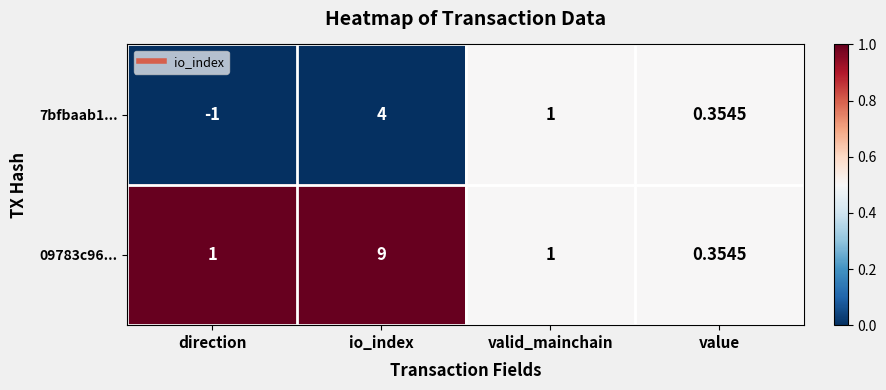

Which series has the largest total across all categories?

09783c96...